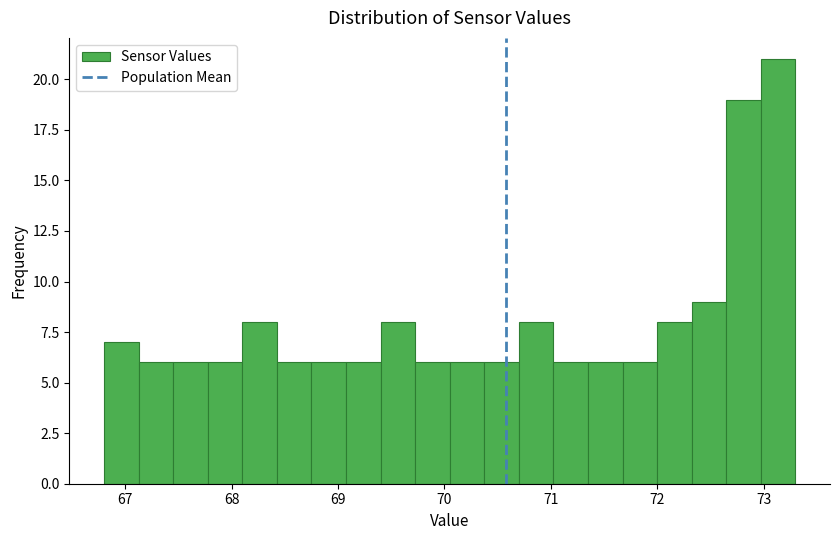

Around what value on the x-axis is the tallest bar? Give the approximate position of its centre, as read against the axis.

73.1